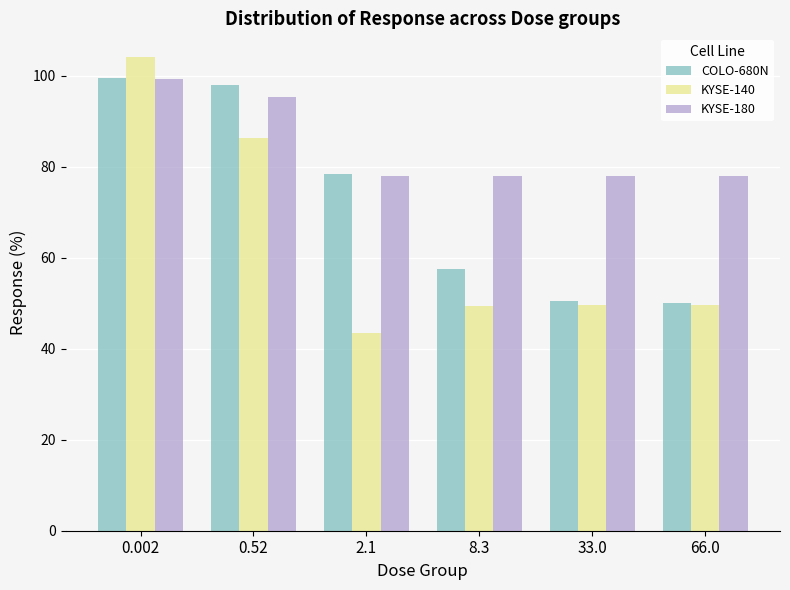

What is the smallest value displayed?

43.4